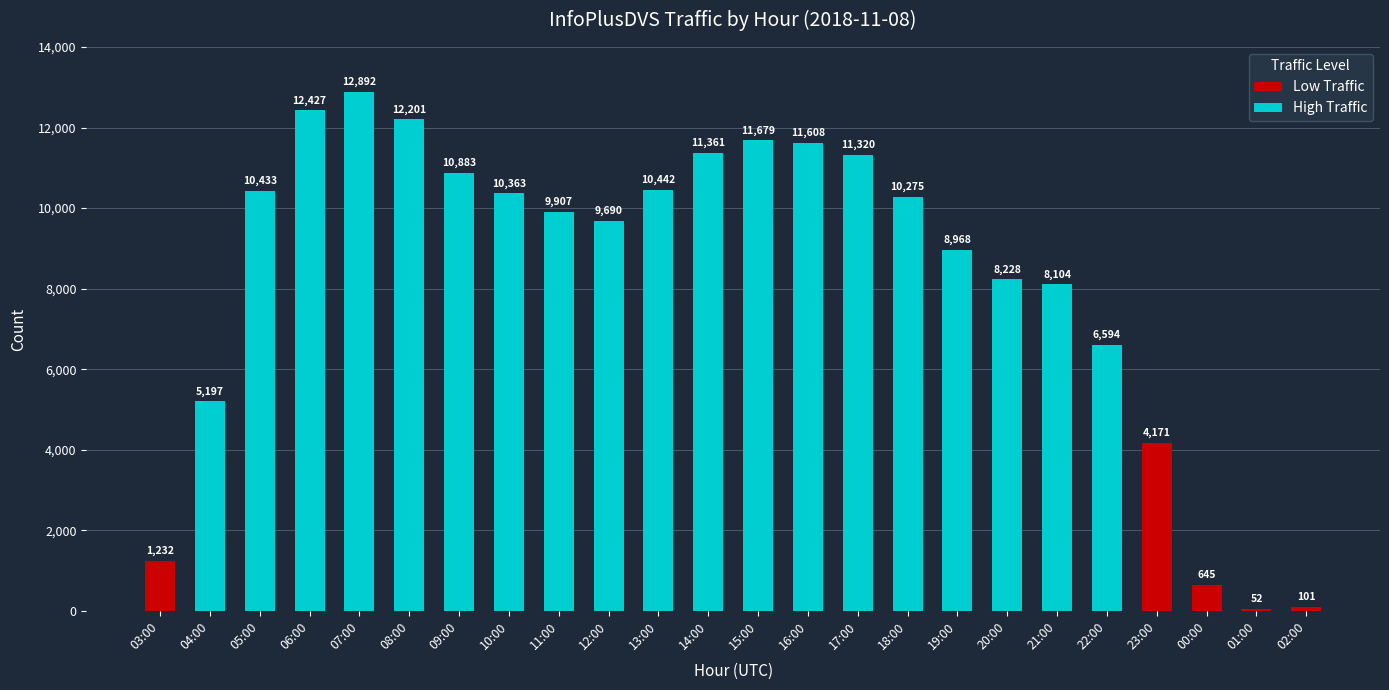

What is the value of the 8th bar from the left?

10363